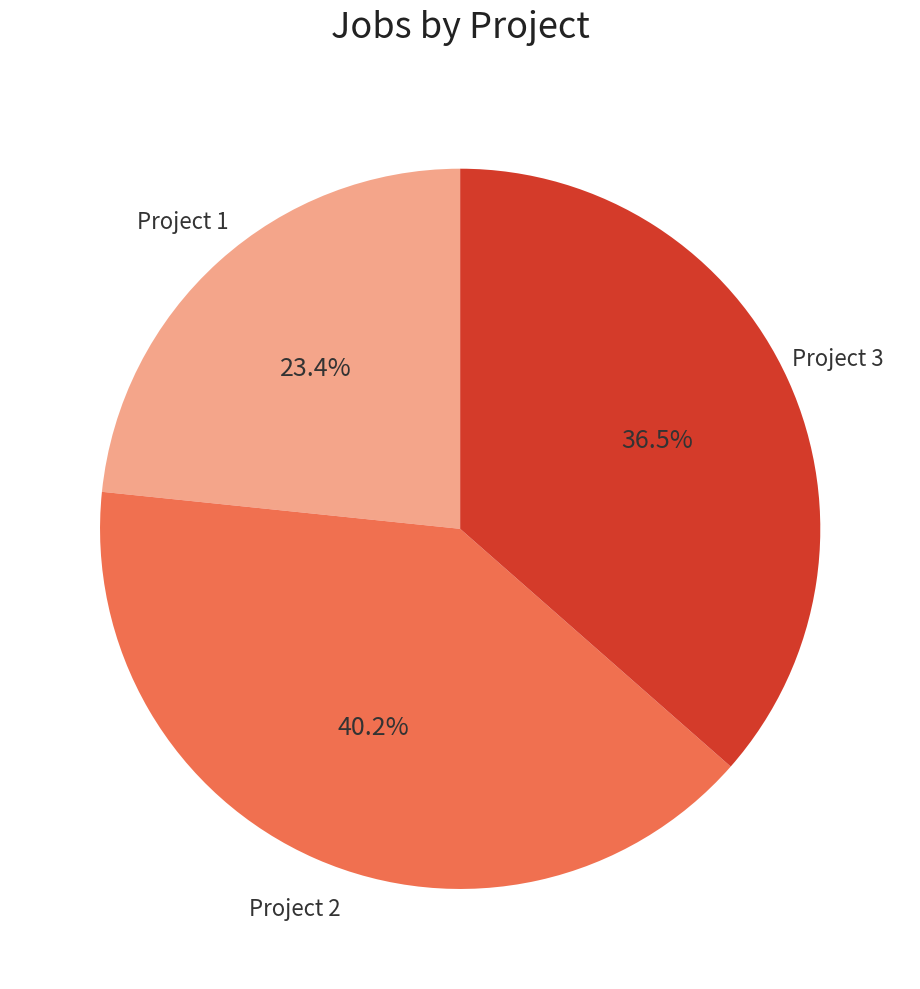

Does any single category account for the majority?

No